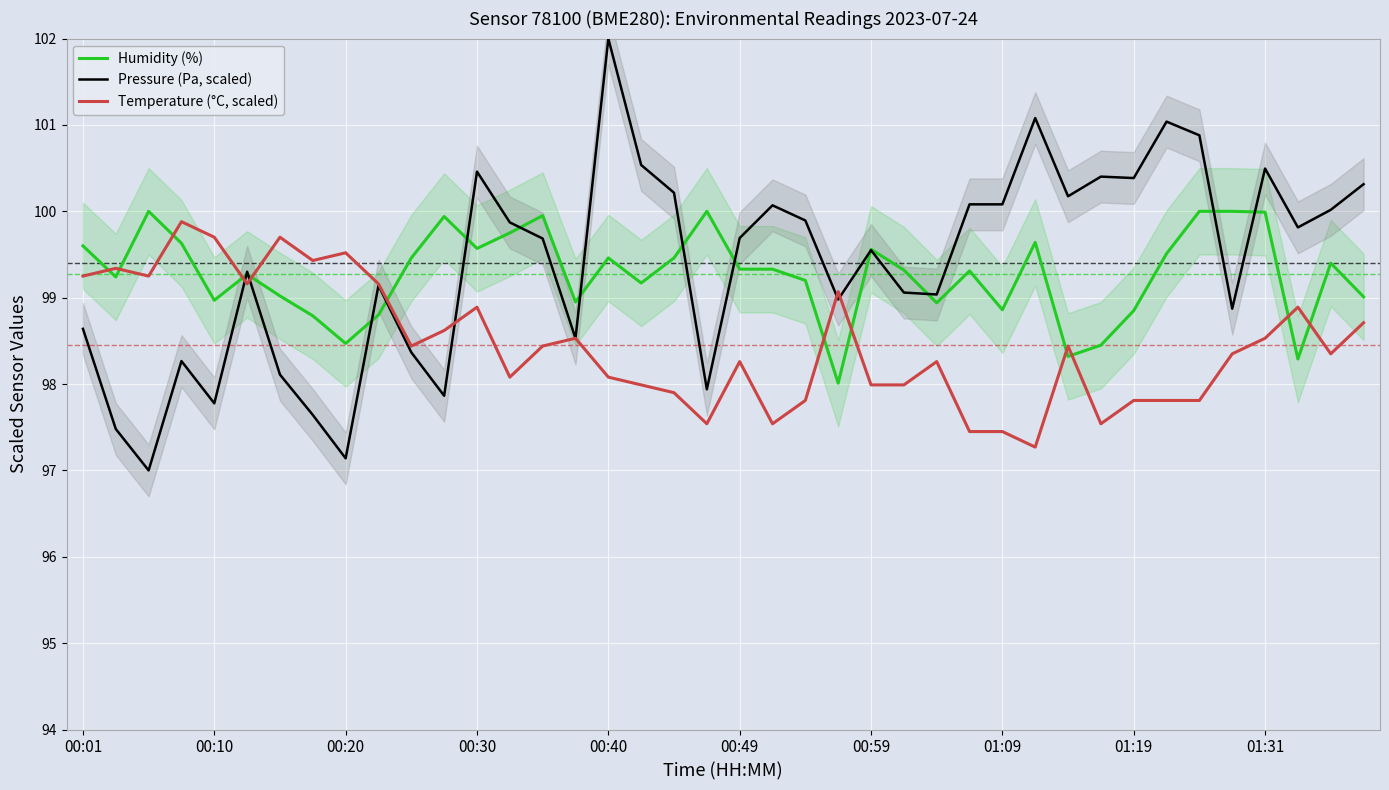

True or false: Pressure (Pa, scaled) and Temperature (°C, scaled) cross at least once.

True